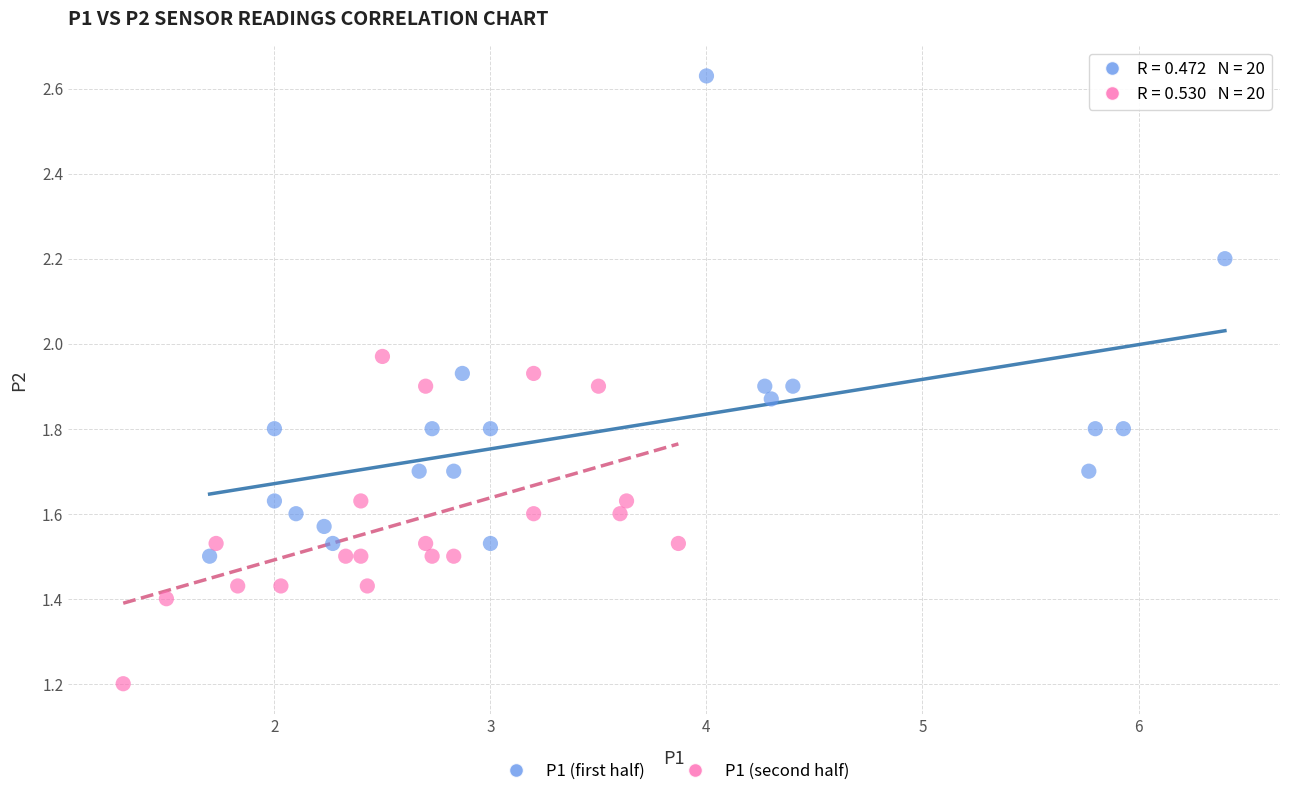

Which series has the widest spread of Y values?

P1 (first half)